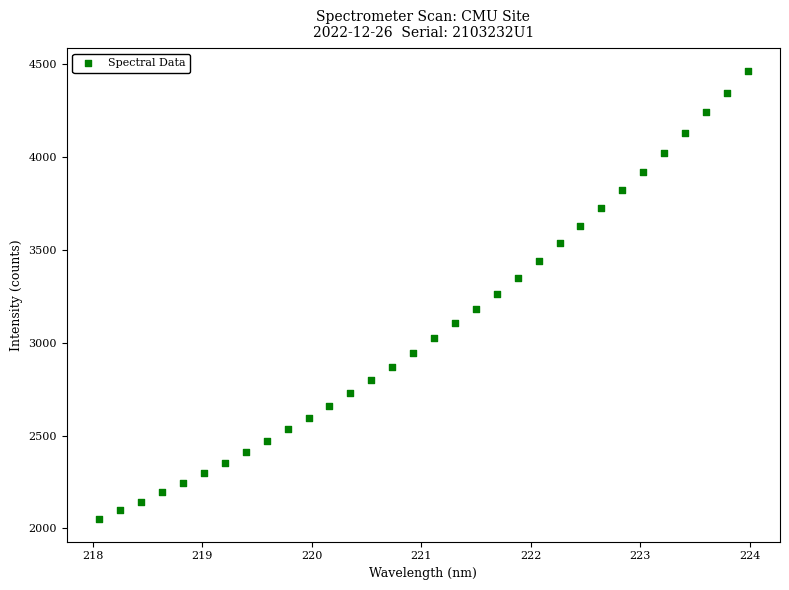

What is the range of X values (max minus min)?

5.9